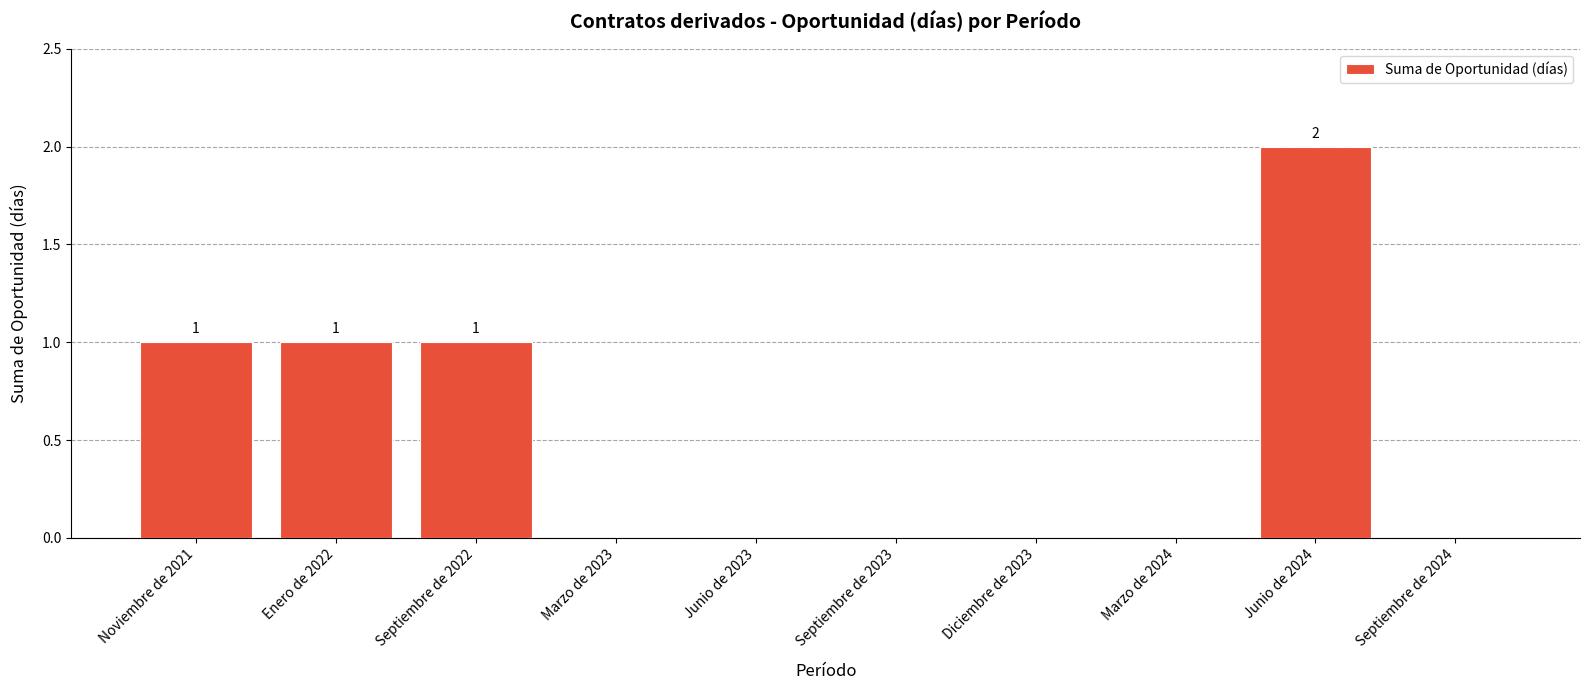

True or false: the data shows 2 at Junio de 2024.

True